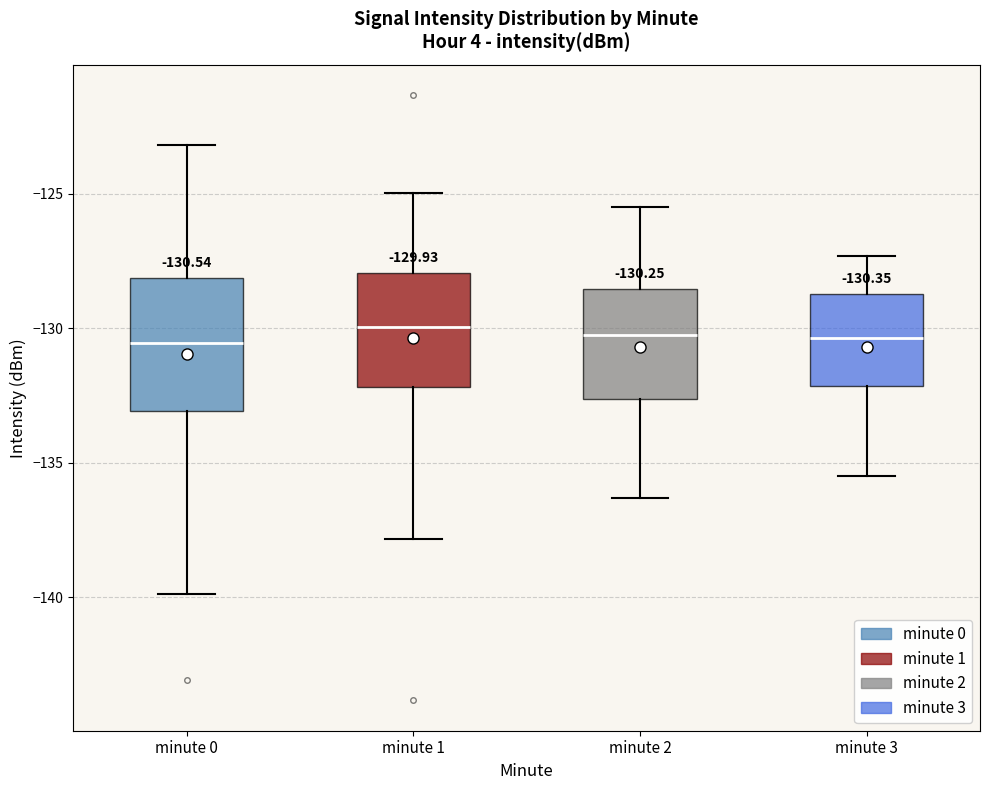

Comparing the boxes themselves (not the whiskers), which one is the tallest?

minute 0